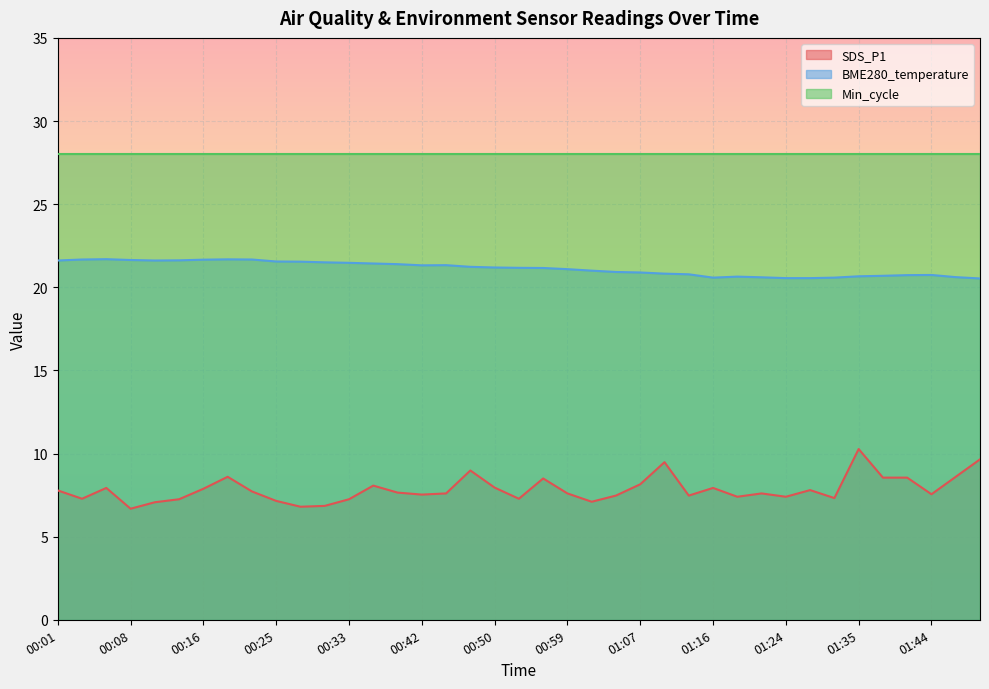

Does the chart display data point markers on the line(s)?

No